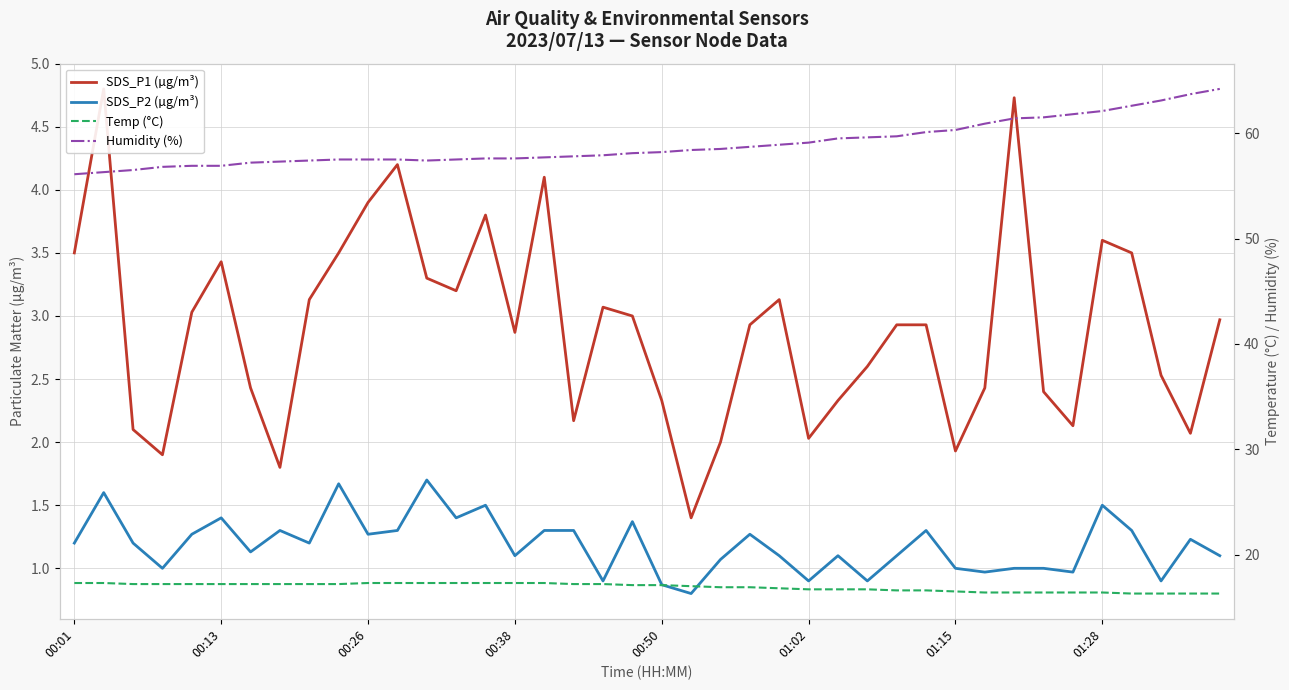

Read the SDS_P2 (µg/m³) value at 19.

1.4